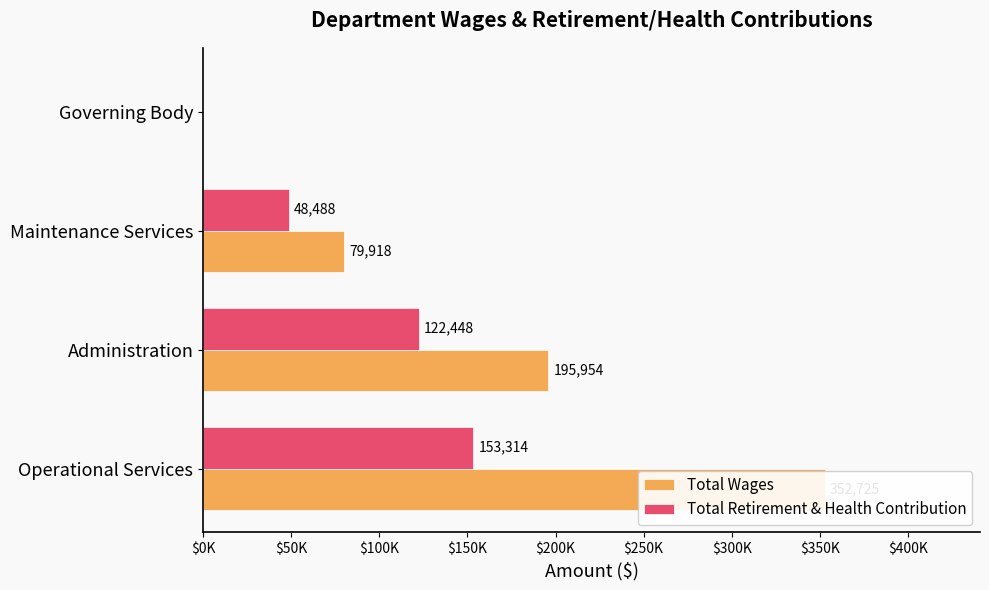

What is the average value of the Total Wages series?

157149